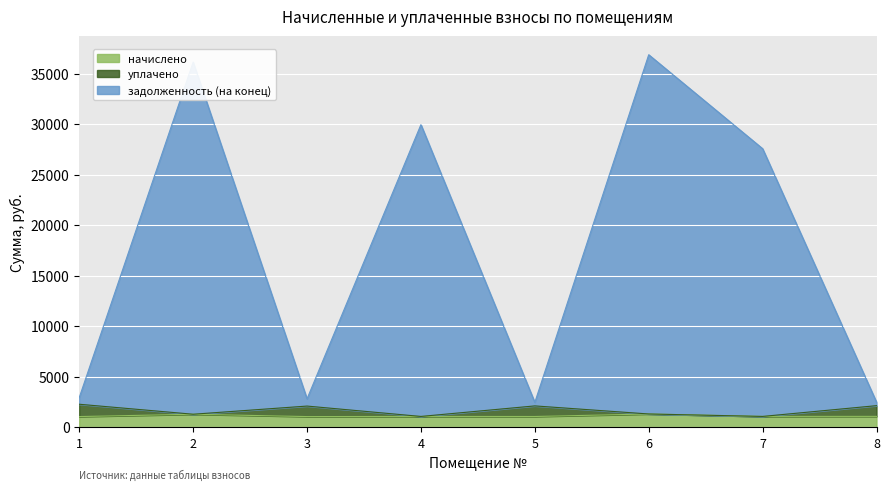

The value of начислено at 2 is 2226.6. True or false?

False